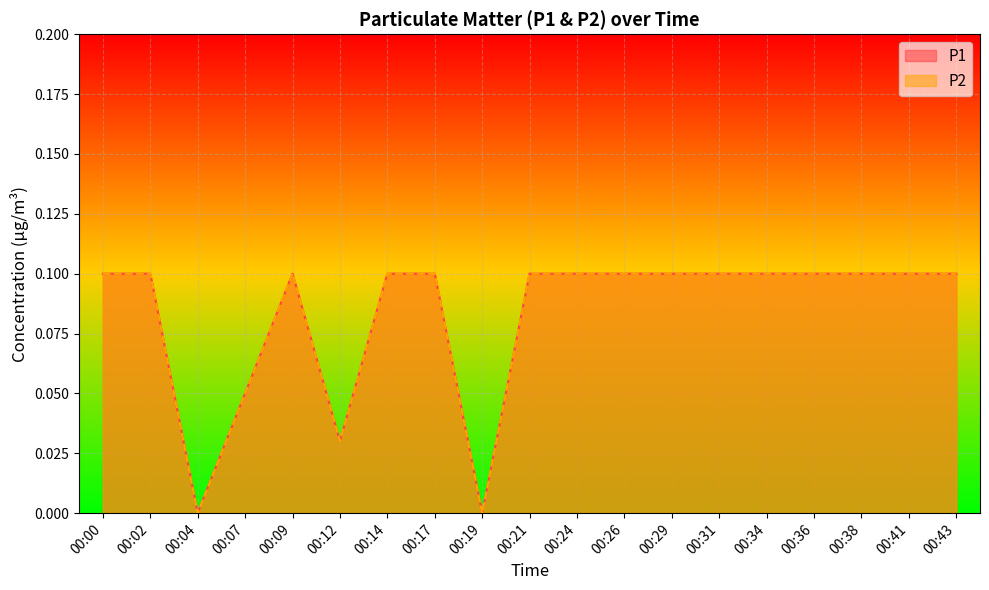

How many lines are shown in the chart?

2